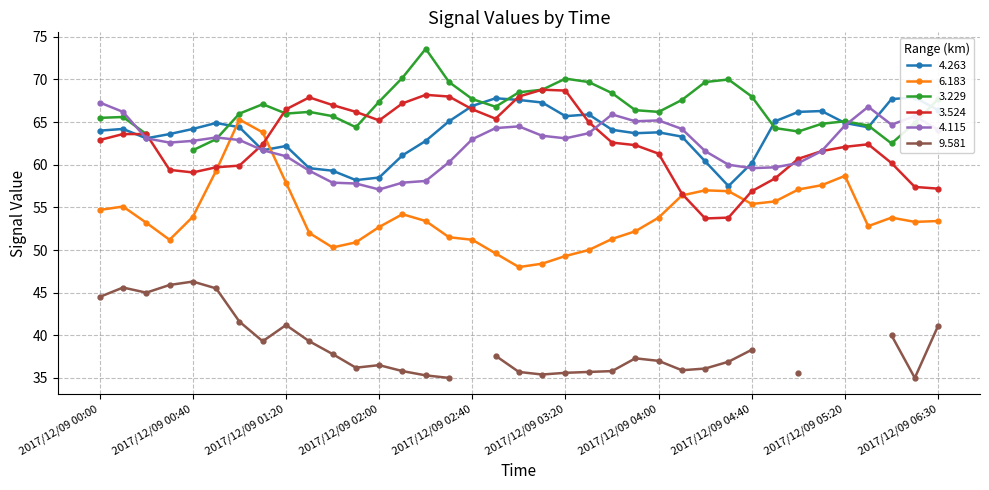

The 4.115 series shows 104.2 at 2017/12/09 05:00. True or false?

False